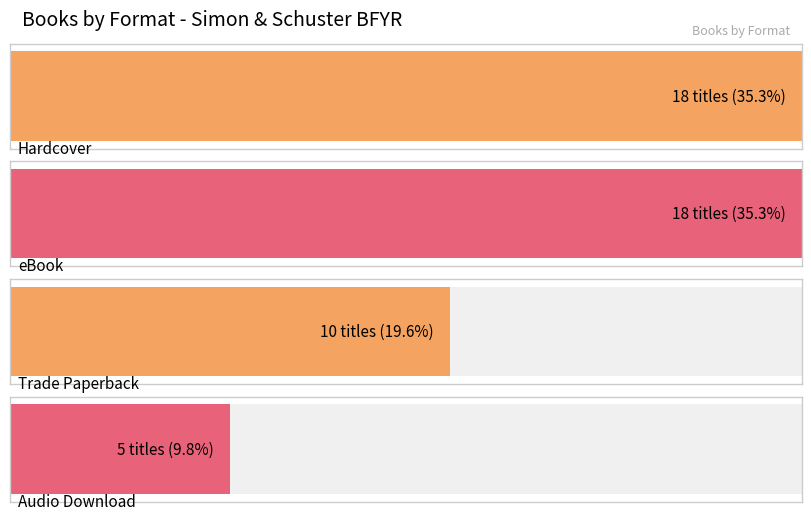

Count the values in the range 10 to 18.

3